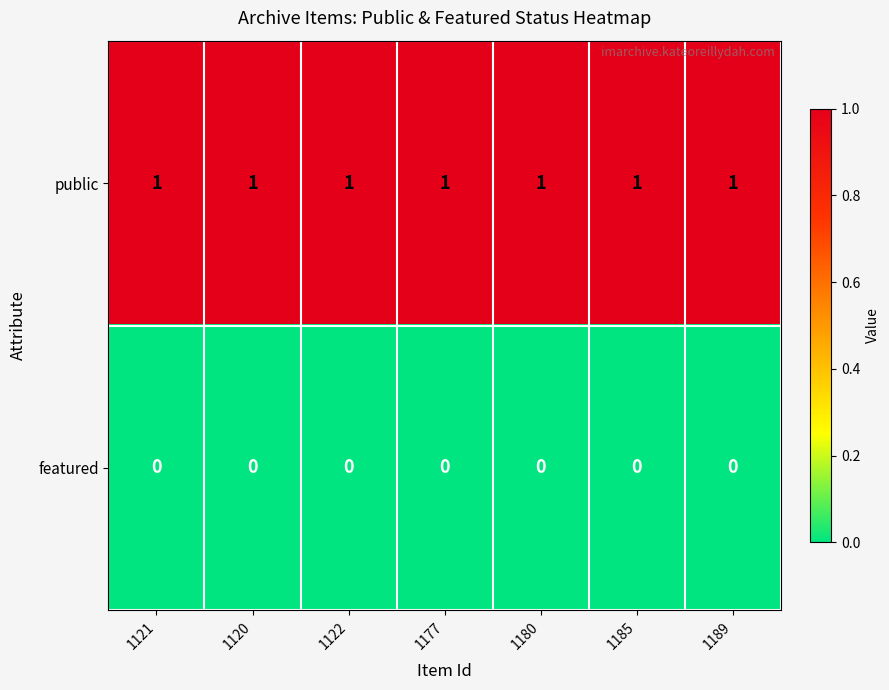

What is the spread (max minus min) of values at 1180?

1